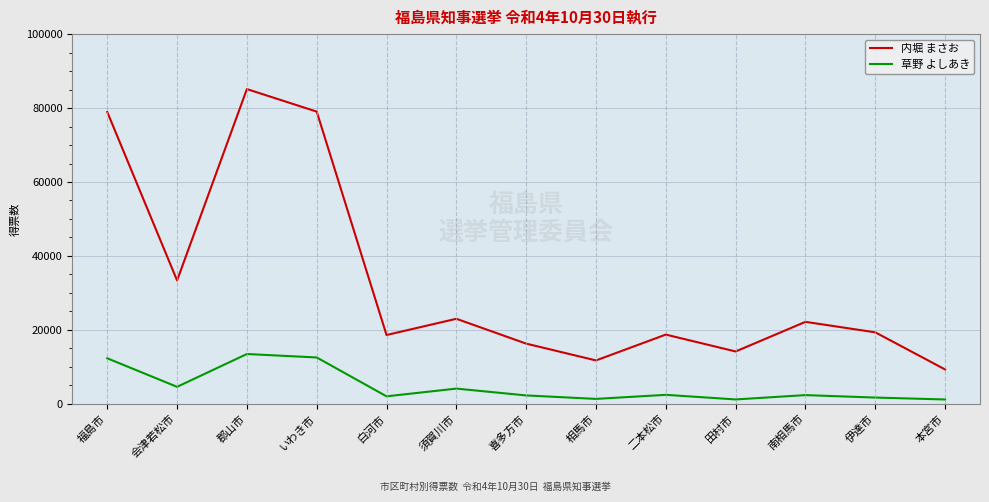

The 草野 よしあき series shows 4296 at いわき市. True or false?

False